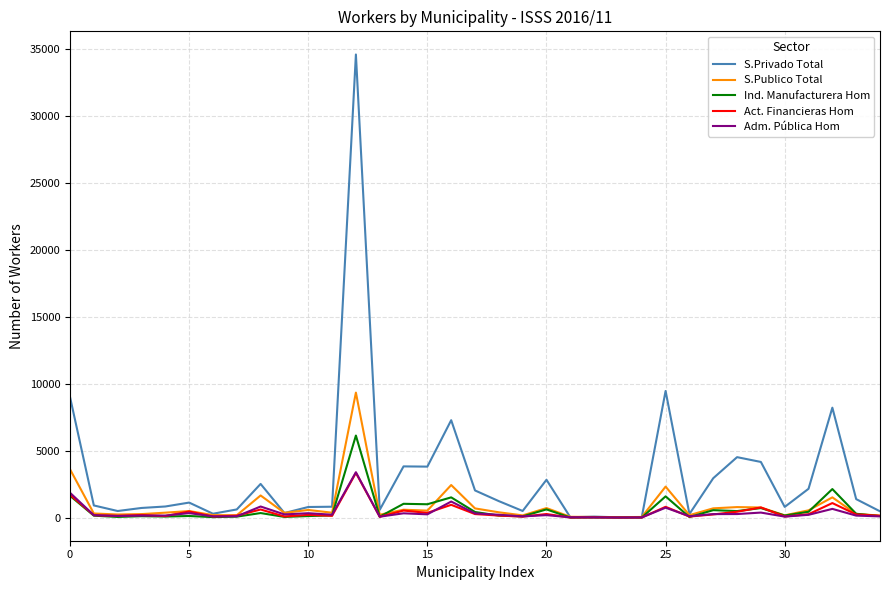

What is the average value of the S.Privado Total series?

3133